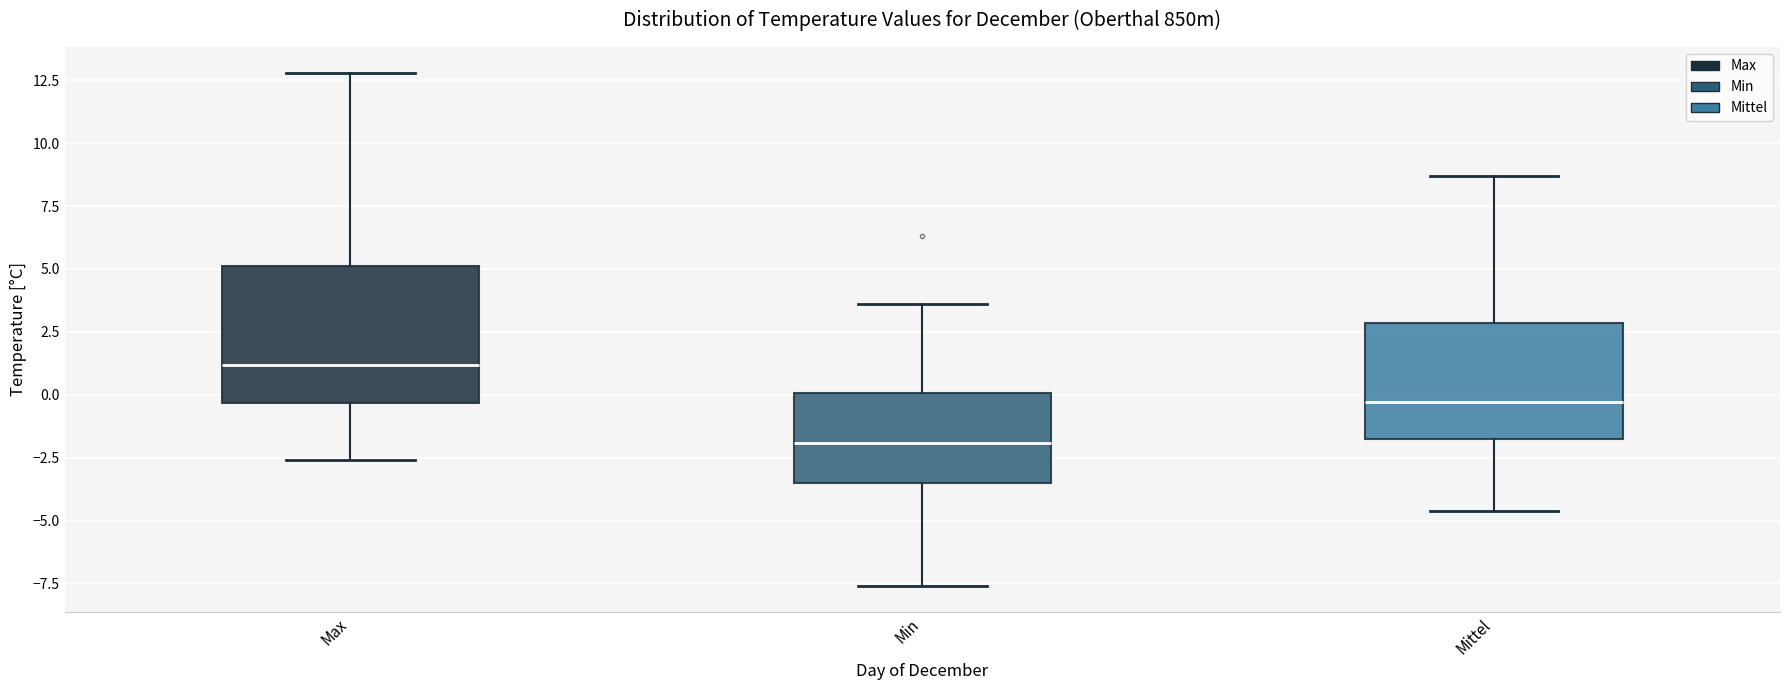

Reading left to right, transcribe this box plot: for each box, give where its median line is, the range the box spans, and where its two whiskers end, as read against the y-axis. The values are not printed on the chart, so give them approximately, as read against the axis.

Max: median 1.0, box -0.5 to 5.0, whiskers -2.5 to 13.0
Min: median -2.0, box -3.5 to 0.0, whiskers -7.5 to 3.5
Mittel: median -0.5, box -2.0 to 3.0, whiskers -4.5 to 8.5